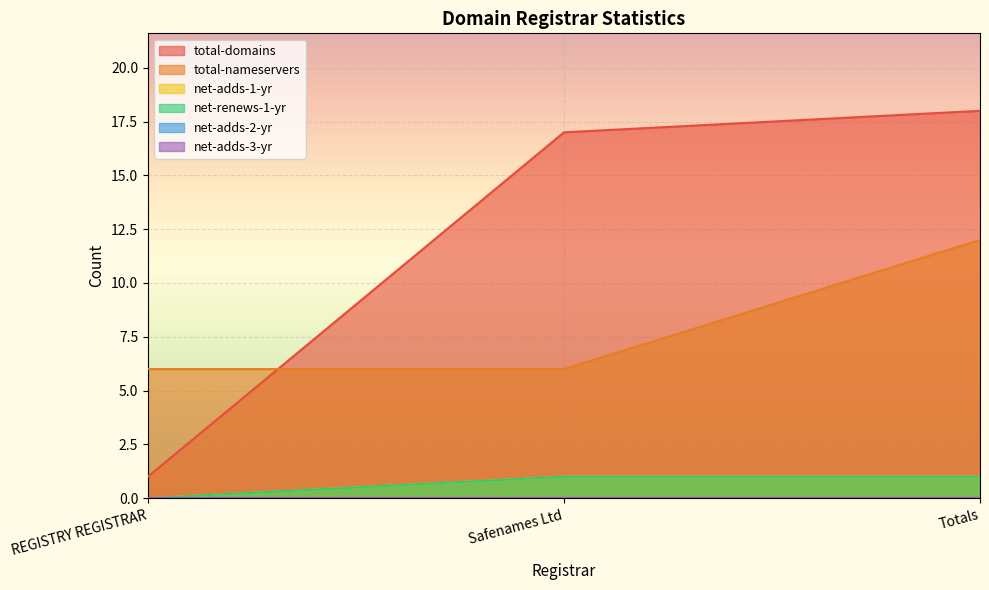

What is the spread (max minus min) of values at REGISTRY REGISTRAR?

6